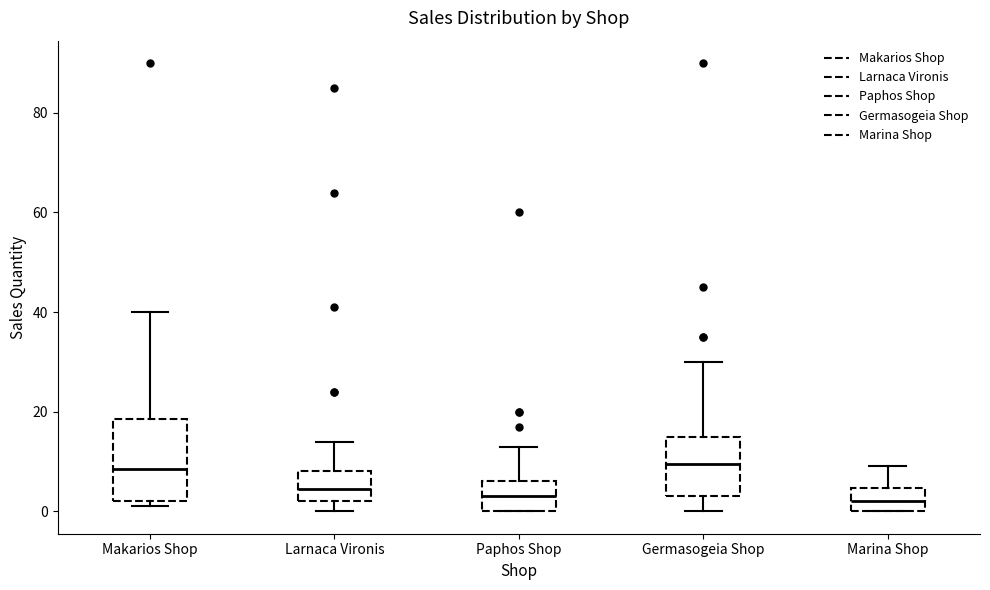

Where does the upper whisker of the box for Paphos Shop end on the y-axis? The values are not printed on the chart, so give them approximately, as read against the axis.

14